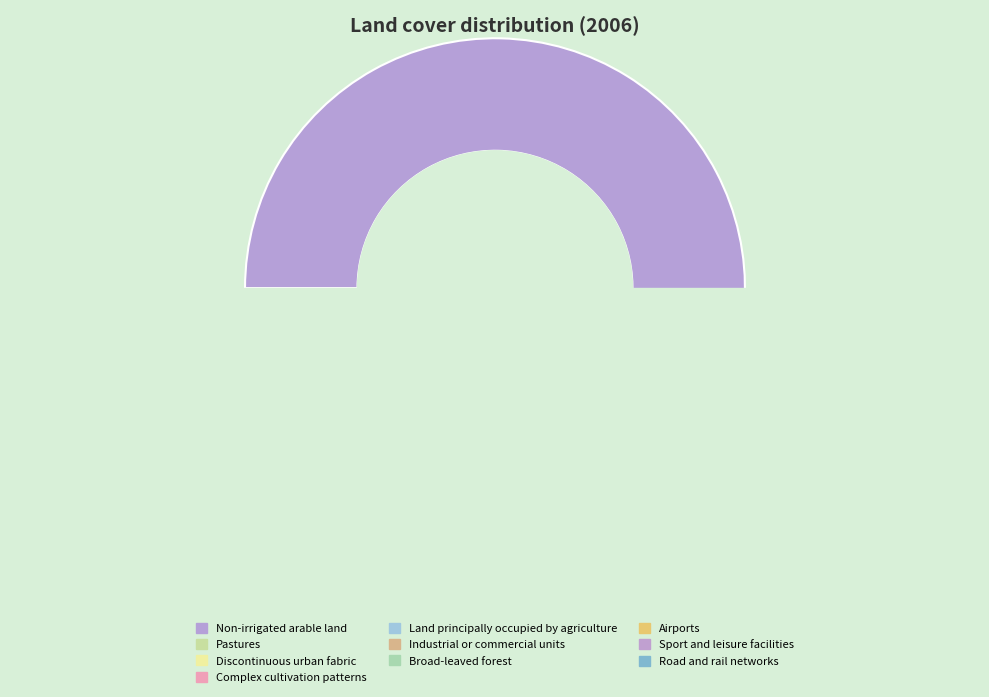

What portion of the pie excludes Airports?

99.3%